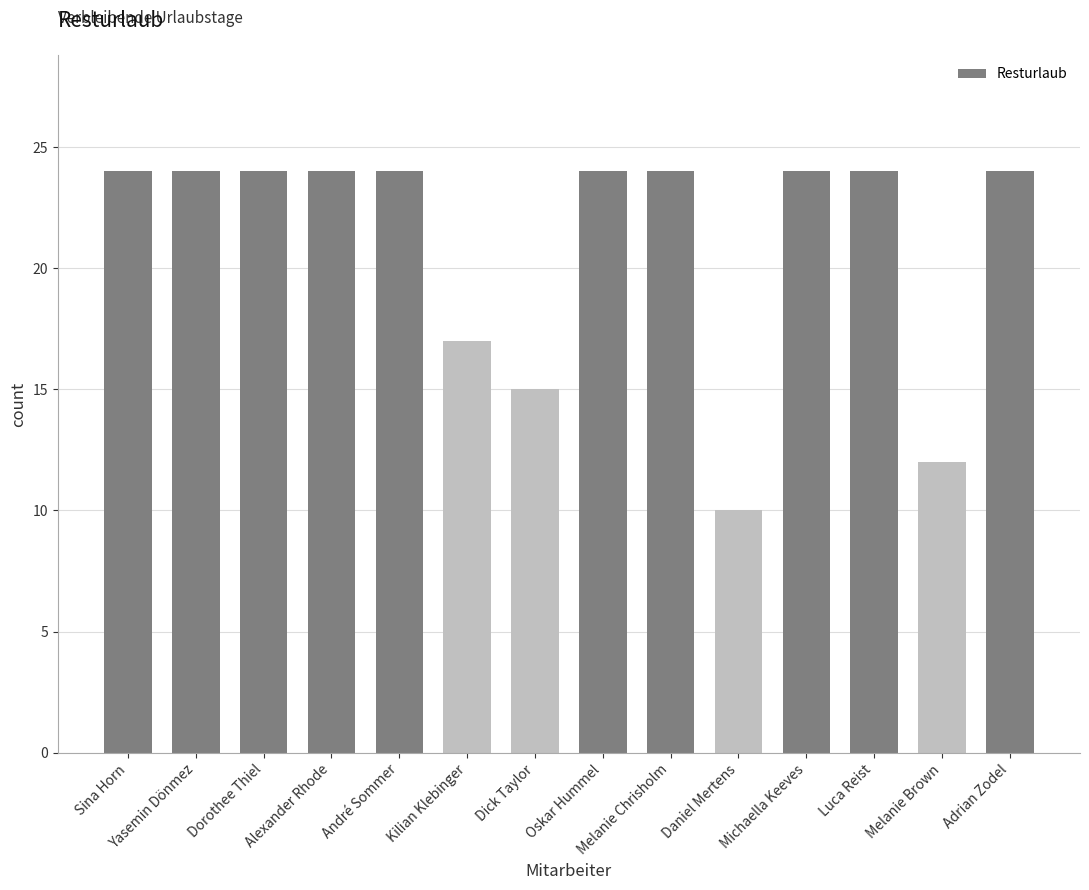

Reading left to right, extract all data points from this chart.

24	24	24	24	24	17	15	24	24	10	24	24	12	24